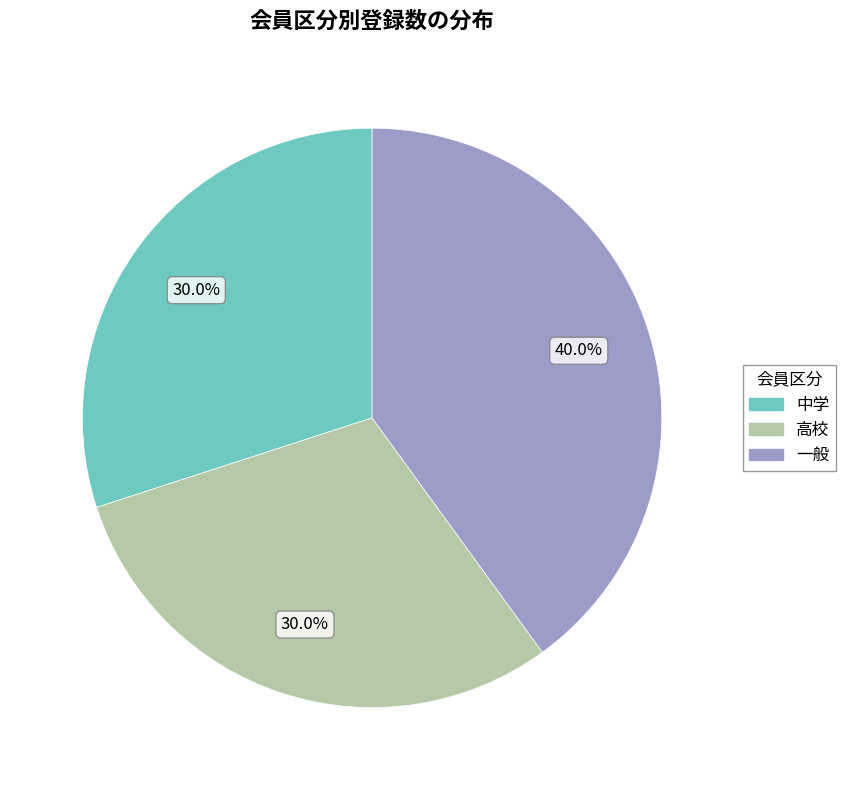

What percentage is NOT represented by 高校?

70.0%